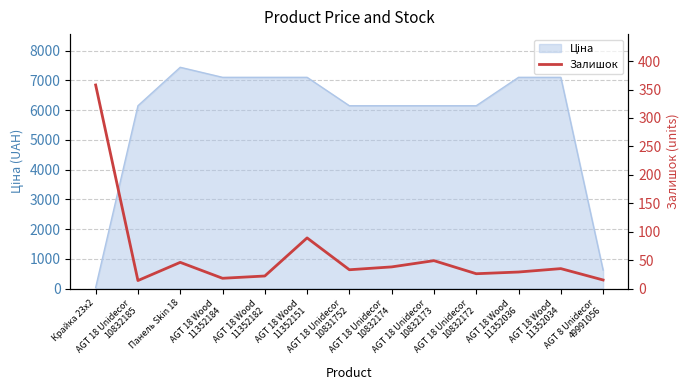

Reading left to right, what are all the values shown in this chart?

Крайка 23x2=358	AGT 18 Unidecor
10832185=14	Панель Skin 18=46	AGT 18 Wood
11352184=18	AGT 18 Wood
11352182=22	AGT 18 Wood
11352151=89	AGT 18 Unidecor
10831752=33	AGT 18 Unidecor
10832174=38	AGT 18 Unidecor
10832173=49	AGT 18 Unidecor
10832172=26	AGT 18 Wood
11352036=29	AGT 18 Wood
11352034=35	AGT 8 Unidecor
49991056=15